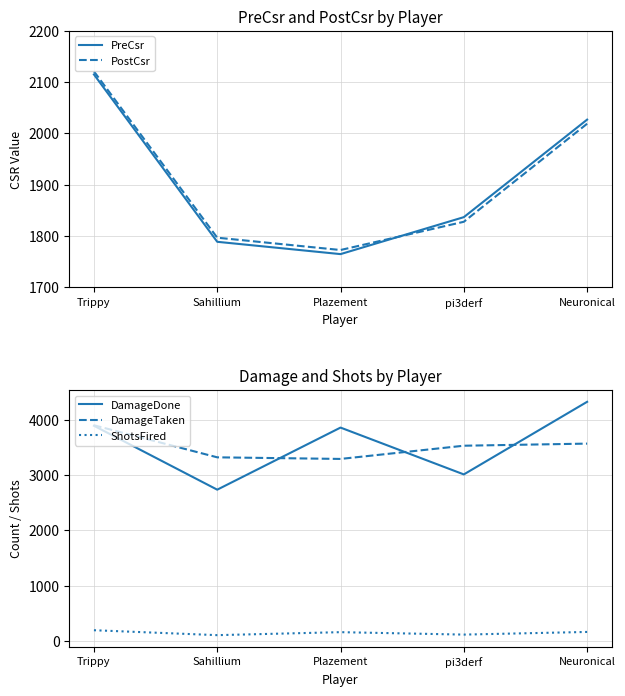

What position from the right is Neuronical?

1